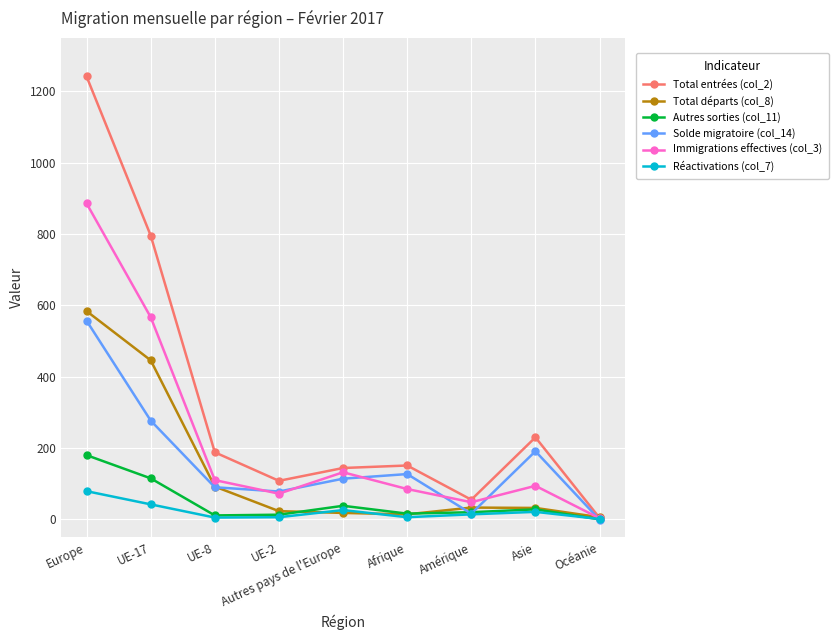

What position from the right is Autres pays de l'Europe?

5